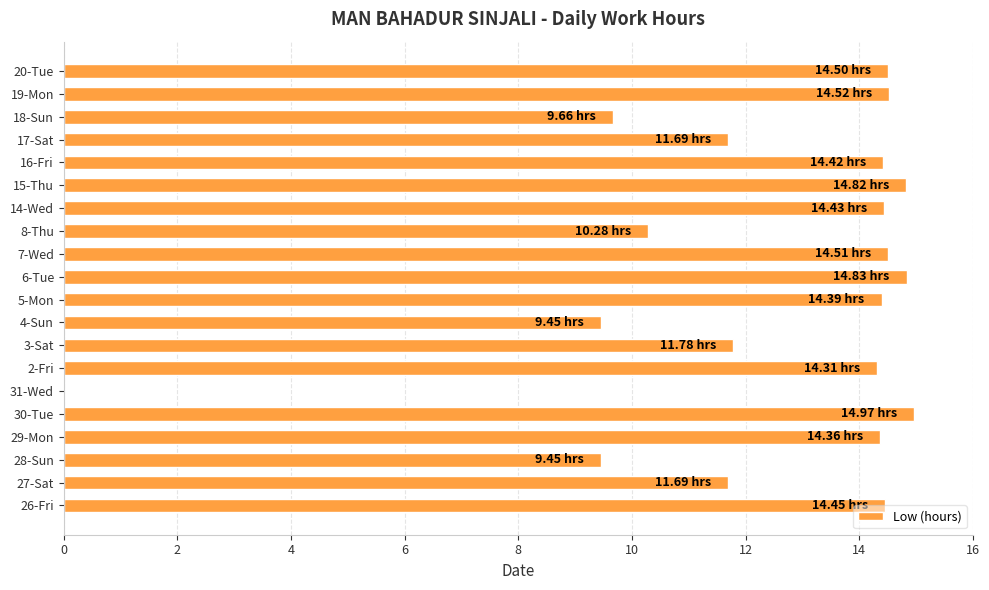

Approximately how many times larger is the value at 14-Wed compared to 30-Tue?

1.0